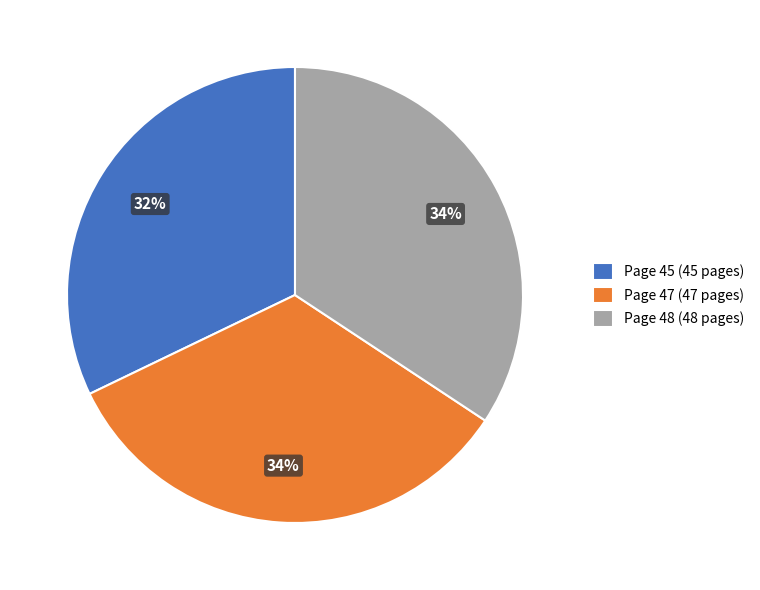

Is Page 47 the majority of the pie?

No